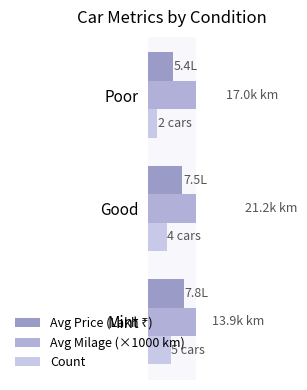

What is the sum of all Count values?

11.0